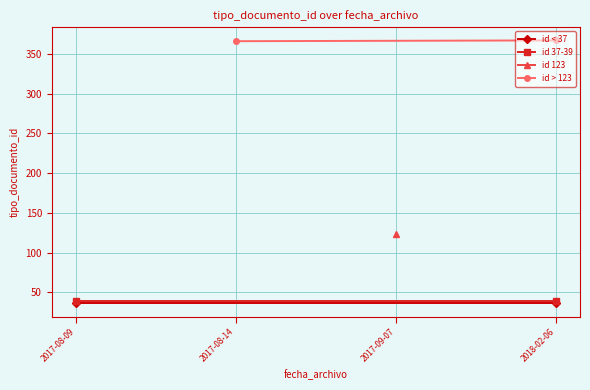

Is it true that id 37-39 equals 39 at 2017-08-09?

True